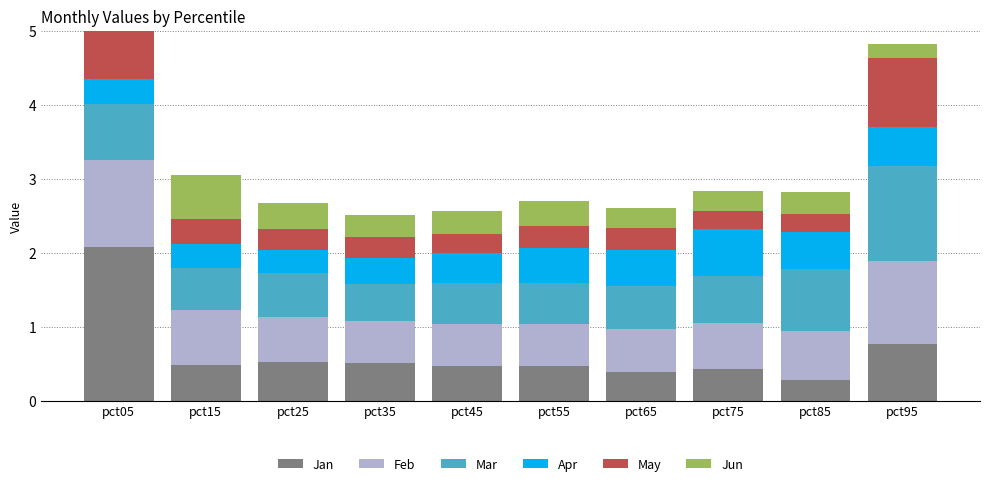

What is the sum of the May values at pct05 and pct95?

1.7